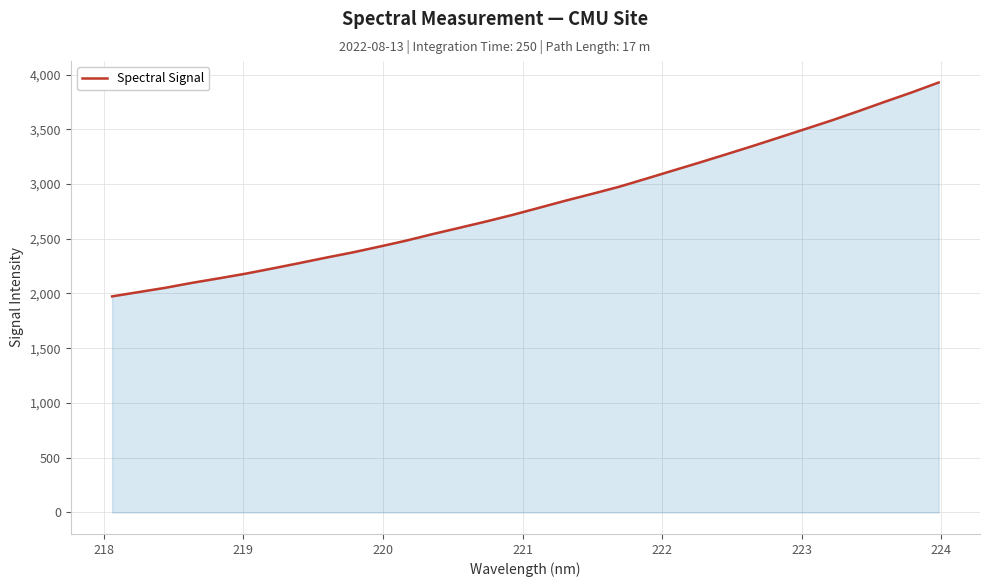

What is the smallest value displayed?

1973.6